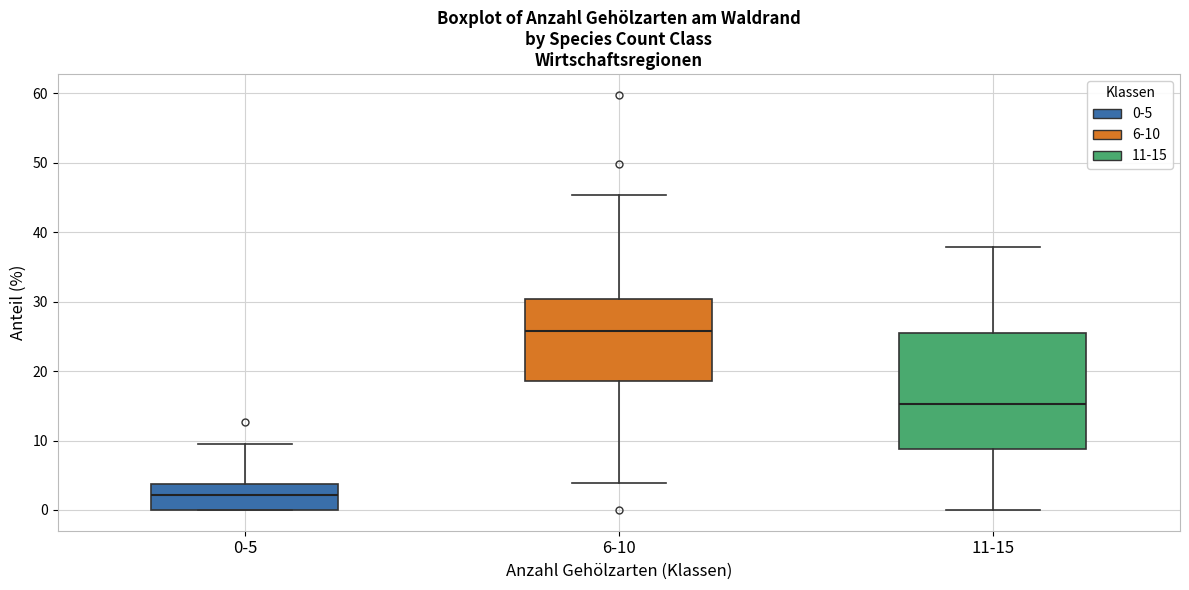

Reading left to right, transcribe this box plot: for each box, give where its median line is, the range the box spans, and where its two whiskers end, as read against the y-axis. The values are not printed on the chart, so give them approximately, as read against the axis.

0-5: median 2, box 0 to 4, whiskers 0 to 10
6-10: median 26, box 19 to 30, whiskers 4 to 45
11-15: median 15, box 9 to 25, whiskers 0 to 38